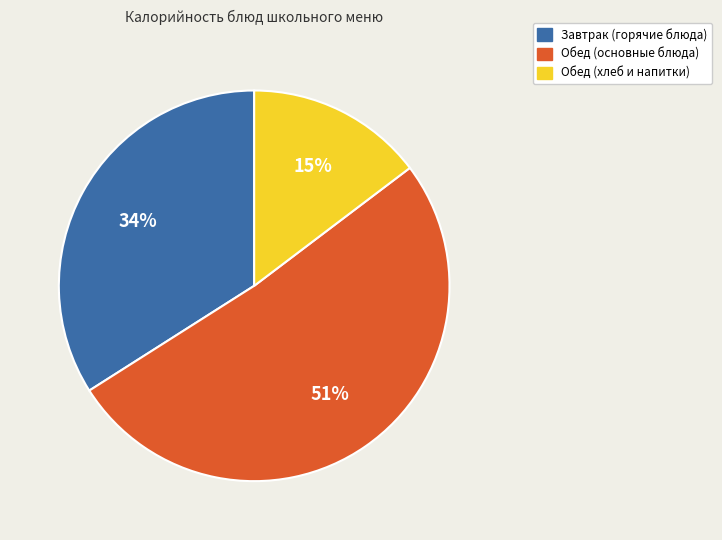

Is there any slice that represents more than half of the pie?

Yes